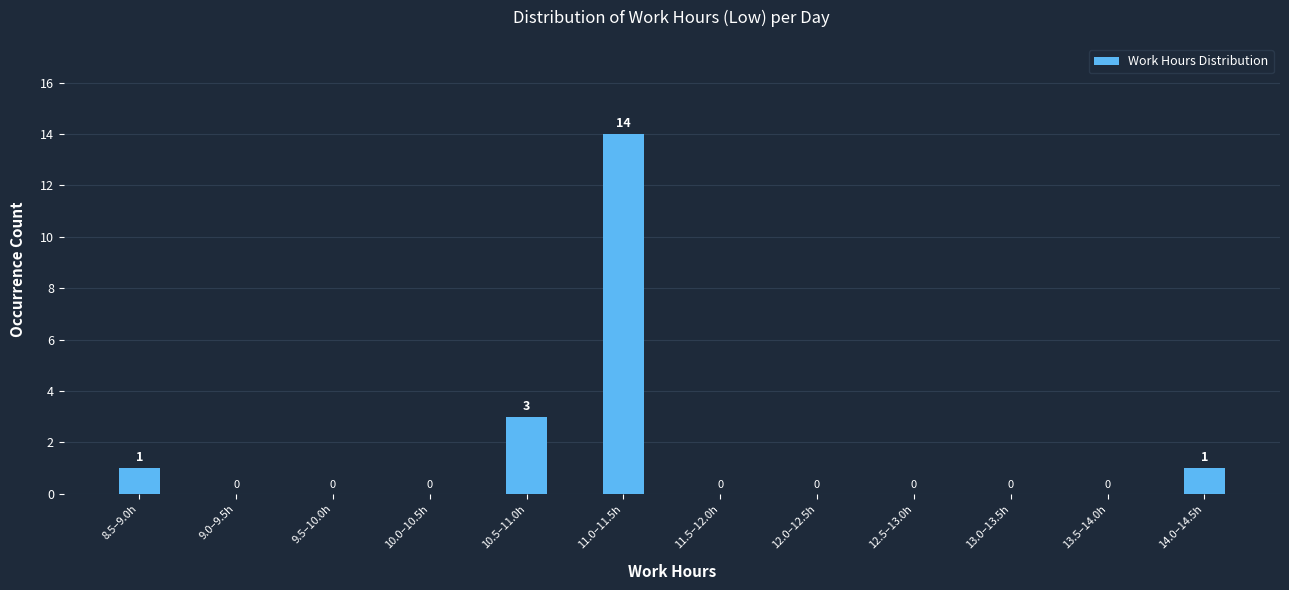

Reading left to right, what are all the values shown in this chart?

8.5–9.0h=1	9.0–9.5h=0	9.5–10.0h=0	10.0–10.5h=0	10.5–11.0h=3	11.0–11.5h=14	11.5–12.0h=0	12.0–12.5h=0	12.5–13.0h=0	13.0–13.5h=0	13.5–14.0h=0	14.0–14.5h=1